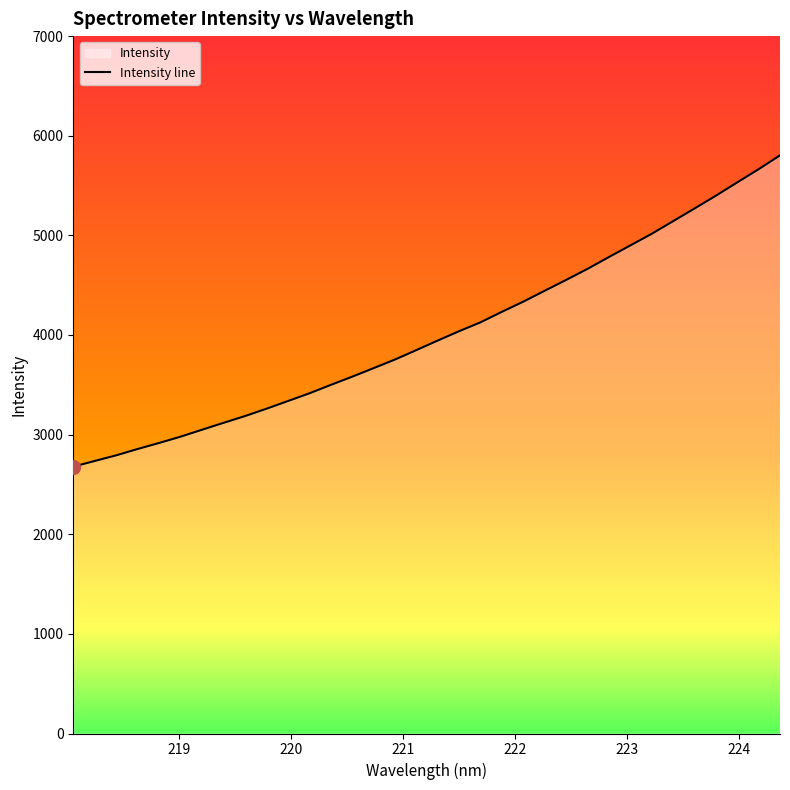

Rank the categories by value from lowest to highest.

218.0596, 218.2508, 218.442, 218.6332, 218.8244, 219.0156, 219.2067, 219.3979, 219.589, 219.7801, 219.9712, 220.1623, 220.3533, 220.5444, 220.7354, 220.9264, 221.1174, 221.3083, 221.4993, 221.6902, 221.8812, 222.0721, 222.263, 222.4538, 222.6447, 222.8355, 223.0264, 223.2172, 223.408, 223.5987, 223.7895, 223.9802, 224.1709, 224.3616